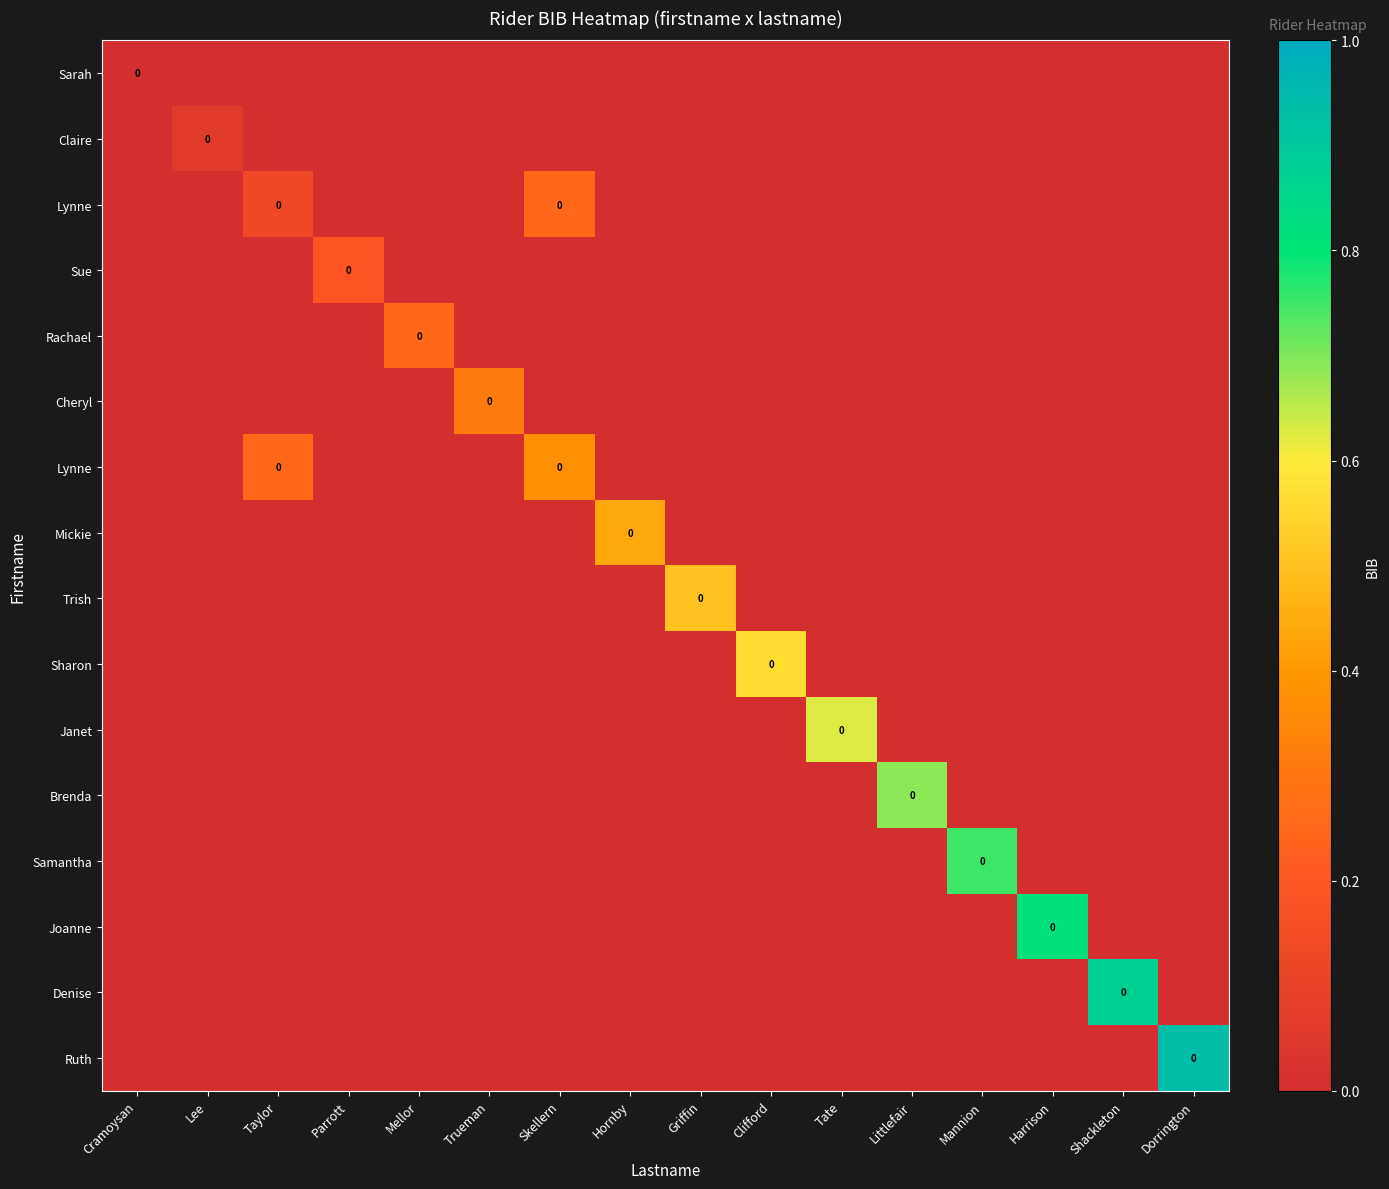

Count the number of data series in this chart.

16